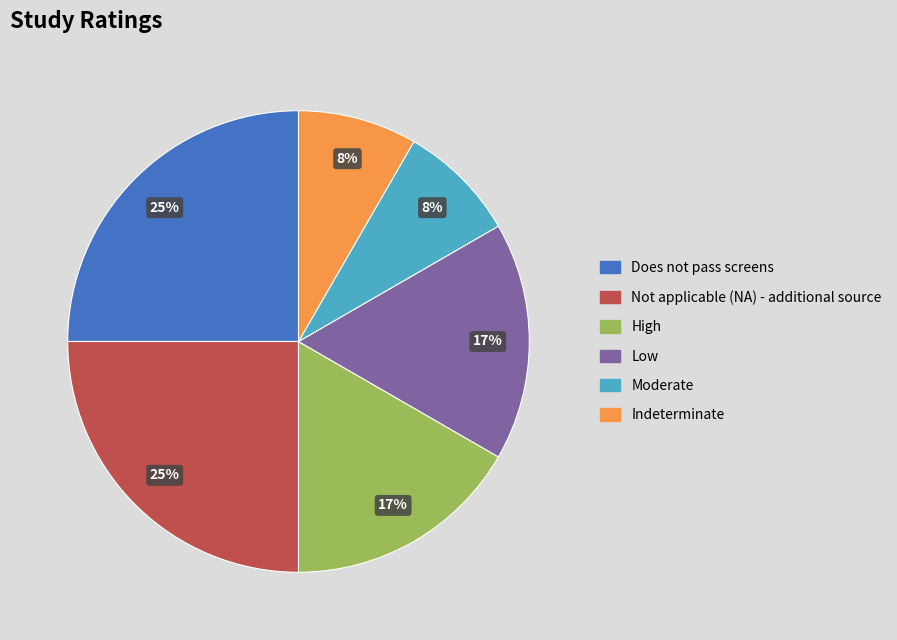

True or false: High accounts for 17% of the total.

True